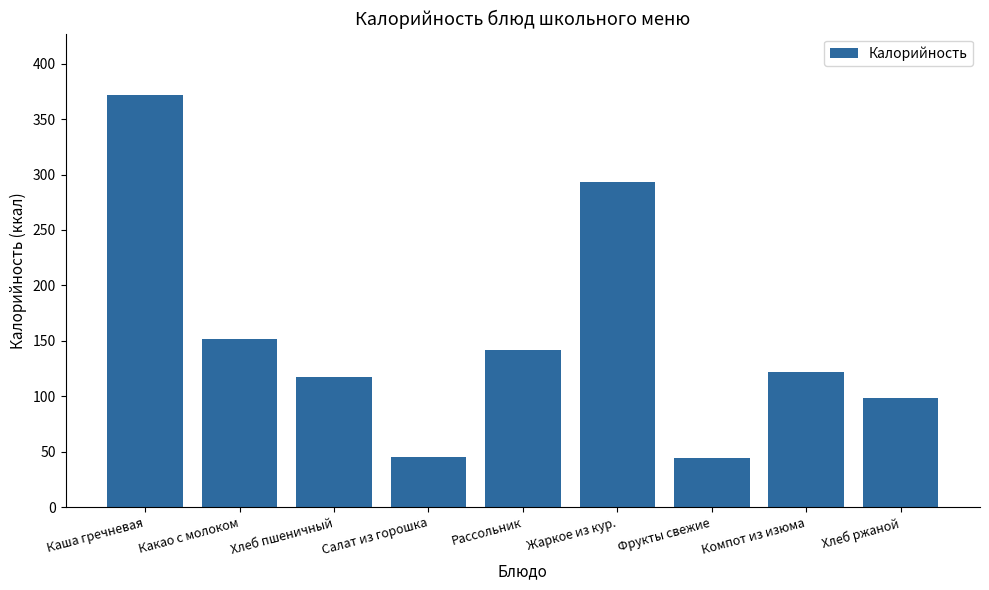

Approximately how many times larger is the value at Фрукты свежие compared to Каша гречневая?

0.1